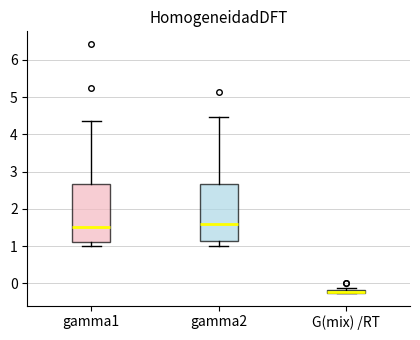

Where does the median line of the box for gamma1 sit on the y-axis? The values are not printed on the chart, so give them approximately, as read against the axis.

1.5